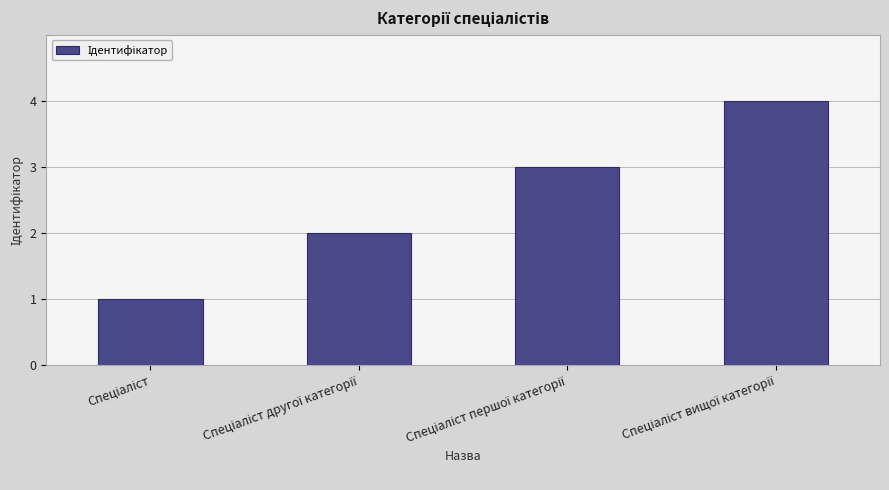

What is the greatest value displayed?

4